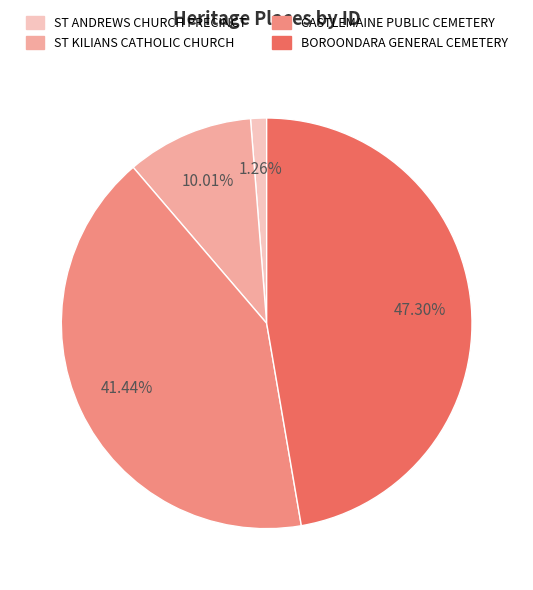

How many slices are in this pie chart?

4